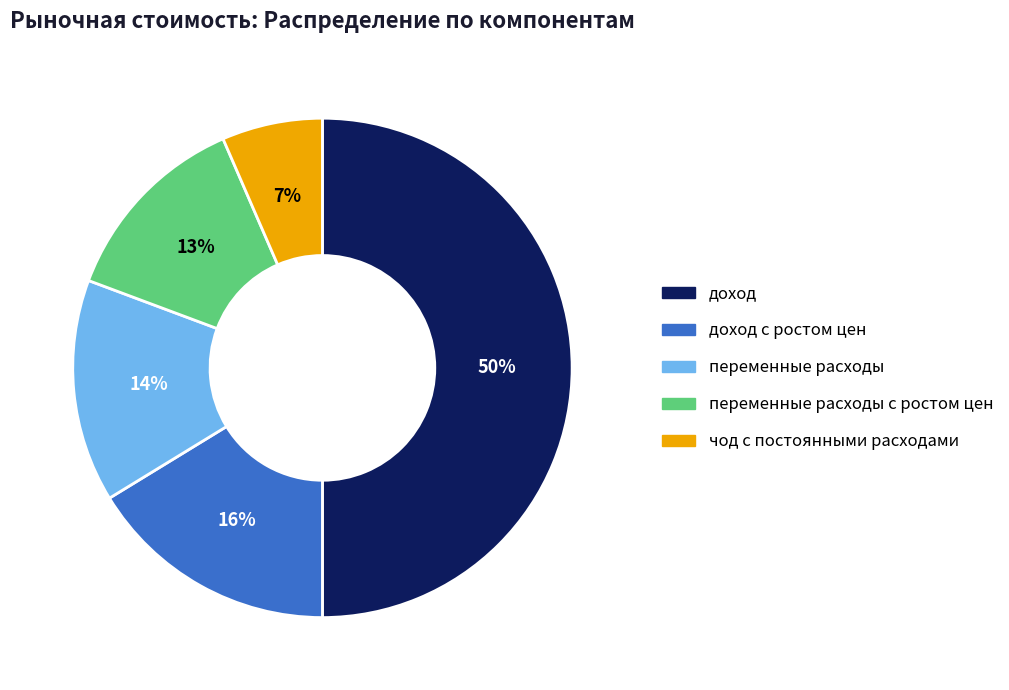

To the nearest percent, what is the difference between the largest and smallest slice percentages?

43%